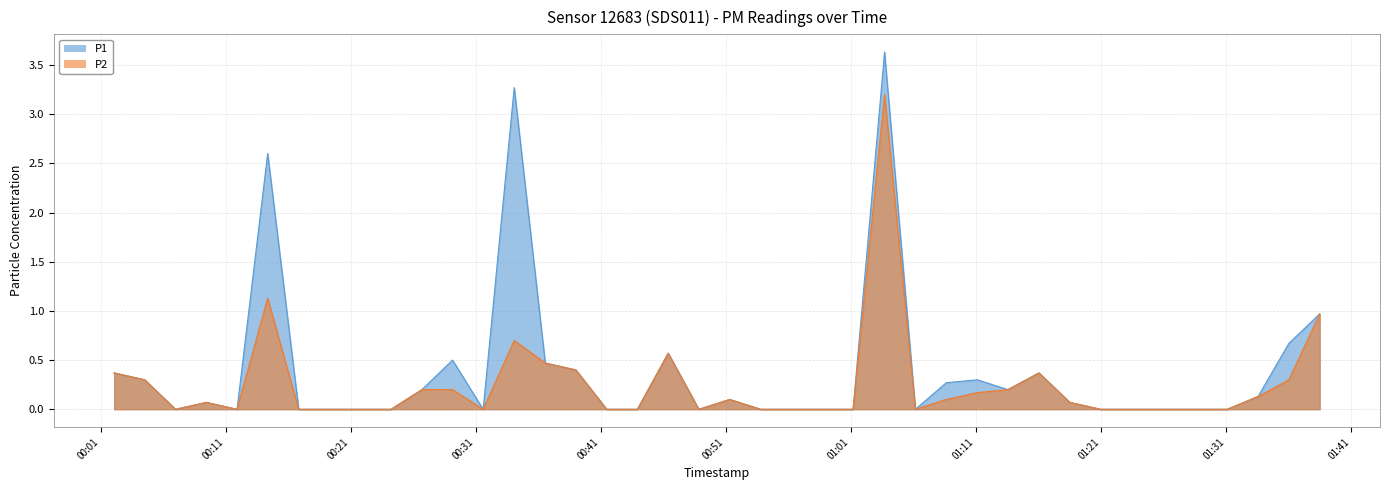

List the labels in order of P1 value, largest first.

2023-06-26T01:03:42, 2023-06-26T00:34:05, 2023-06-26T00:14:22, 2023-06-26T01:38:30, 2023-06-26T01:36:02, 2023-06-26T00:46:24, 2023-06-26T00:29:09, 2023-06-26T00:36:34, 2023-06-26T00:39:01, 2023-06-26T00:02:05, 2023-06-26T01:16:03, 2023-06-26T00:04:32, 2023-06-26T01:11:07, 2023-06-26T01:08:38, 2023-06-26T00:26:42, 2023-06-26T01:13:34, 2023-06-26T01:33:34, 2023-06-26T00:51:19, 2023-06-26T00:09:28, 2023-06-26T01:18:31, 2023-06-26T00:07:00, 2023-06-26T00:11:55, 2023-06-26T00:16:51, 2023-06-26T00:19:19, 2023-06-26T00:21:47, 2023-06-26T00:24:14, 2023-06-26T00:31:36, 2023-06-26T00:41:29, 2023-06-26T00:43:56, 2023-06-26T00:48:51, 2023-06-26T00:53:48, 2023-06-26T00:56:16, 2023-06-26T00:58:44, 2023-06-26T01:01:11, 2023-06-26T01:06:10, 2023-06-26T01:20:59, 2023-06-26T01:23:29, 2023-06-26T01:26:07, 2023-06-26T01:28:38, 2023-06-26T01:31:06